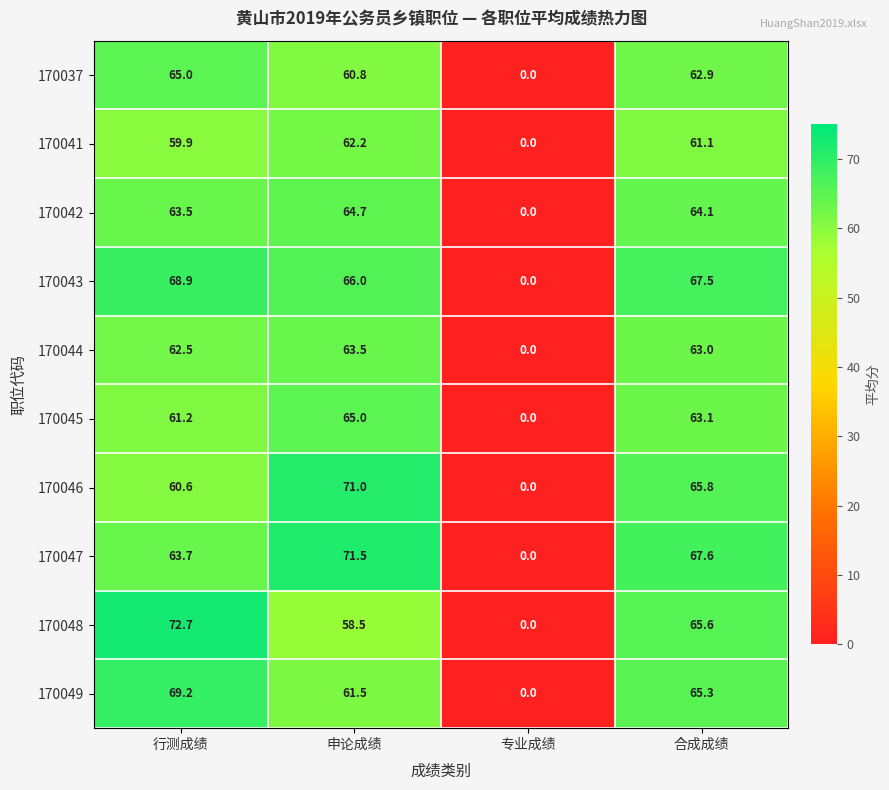

What is the sum of the 170041 values at 合成成绩 and 行测成绩?

121.0